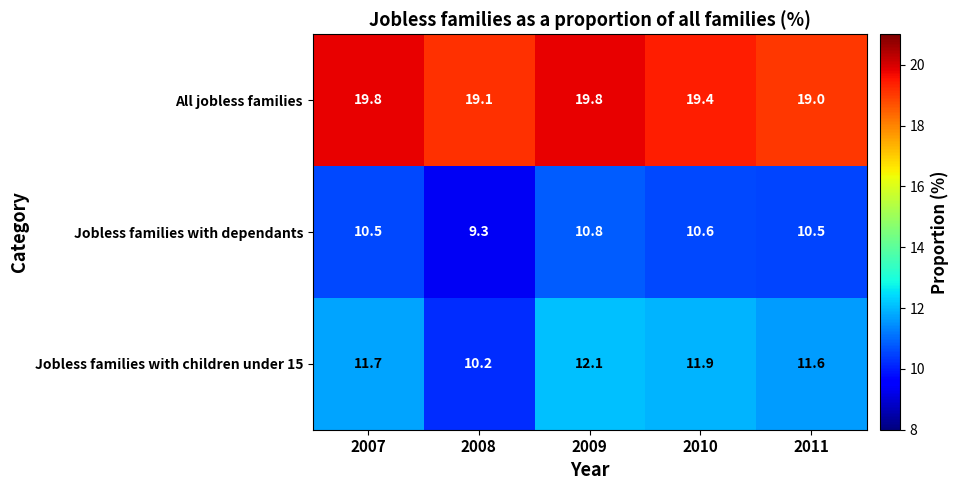

Reading left to right, transcribe all the data shown in this chart.

All jobless families: 2007=19.8	2008=19.1	2009=19.8	2010=19.4	2011=19.0
Jobless families with dependants: 2007=10.5	2008=9.3	2009=10.8	2010=10.6	2011=10.5
Jobless families with children under 15: 2007=11.7	2008=10.2	2009=12.1	2010=11.9	2011=11.6